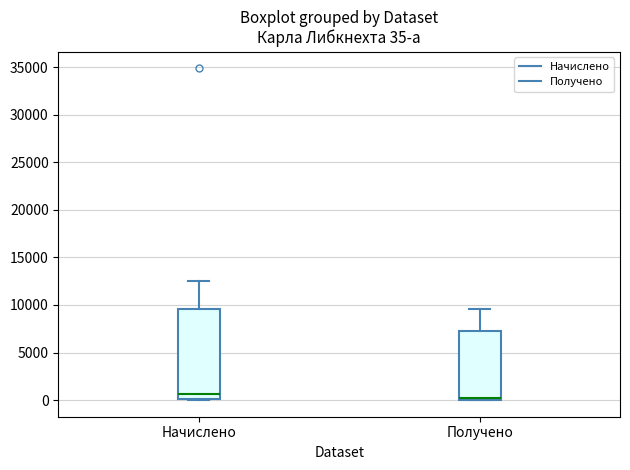

Comparing the boxes themselves (not the whiskers), which one is the tallest?

Начислено